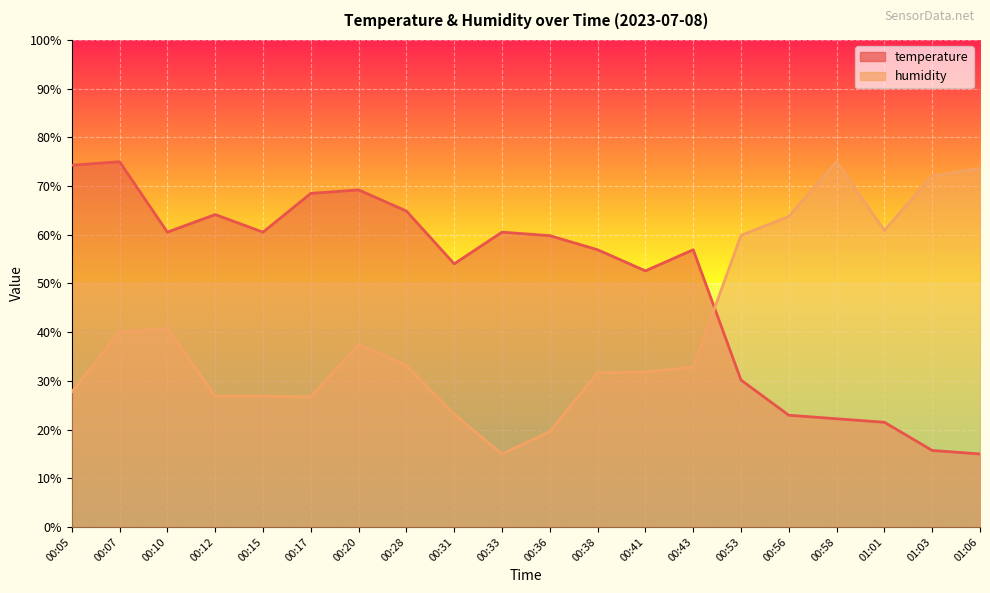

Between 00:33 and 00:43, which series saw the biggest shift?

humidity